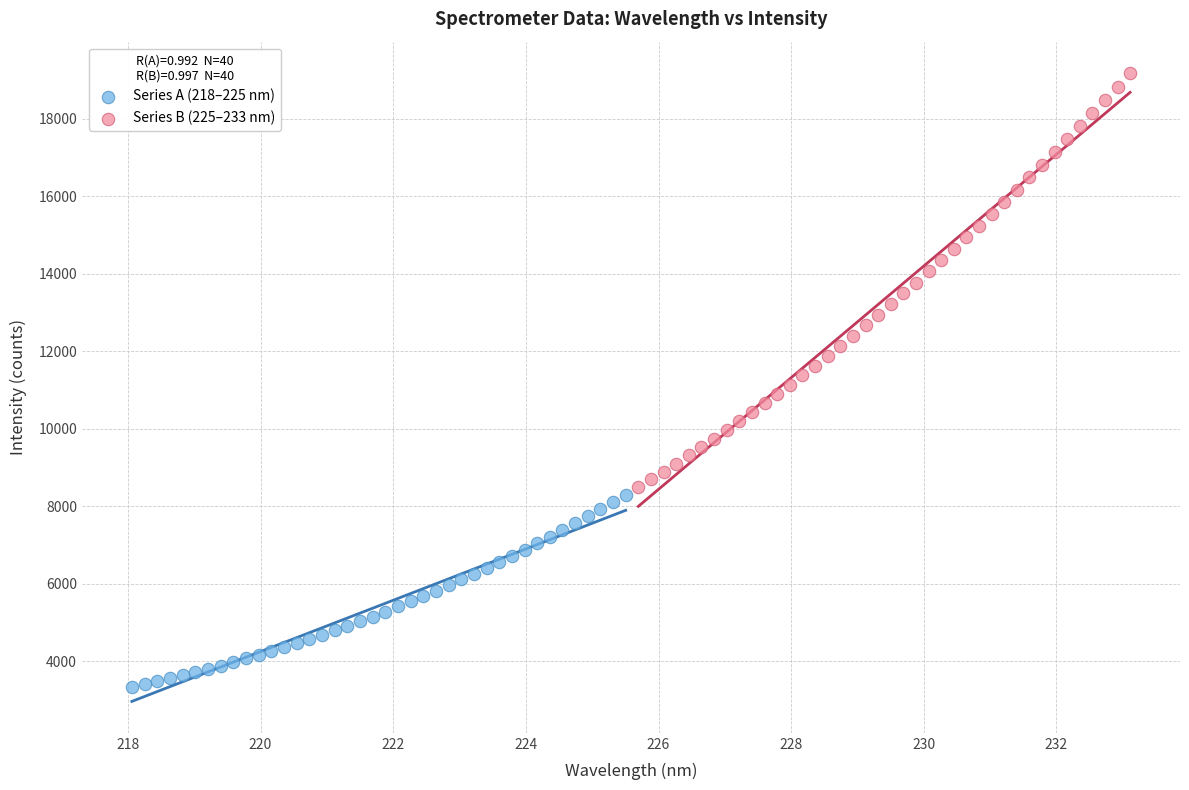

Which series has the largest Y range (max minus min)?

Series B (225–233 nm)